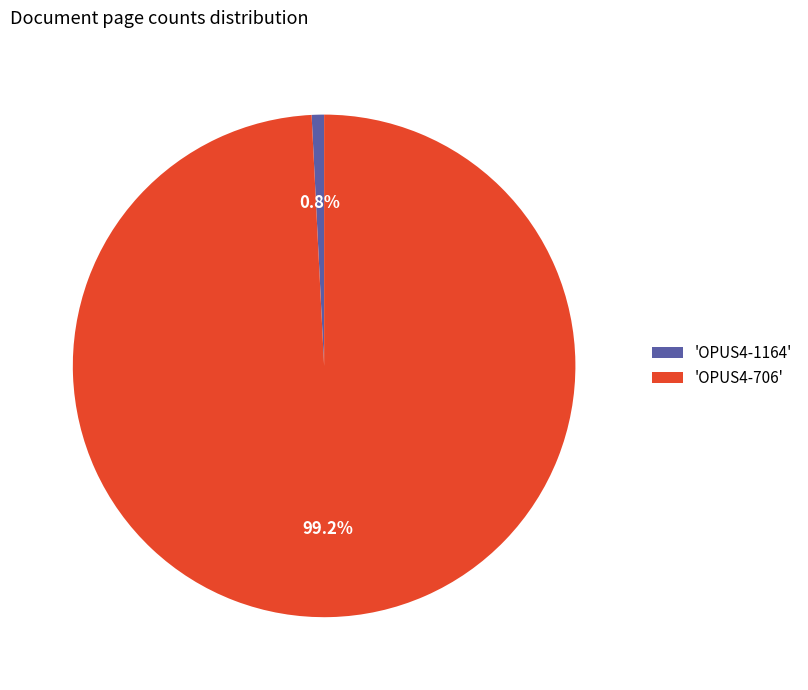

How many slices are in this pie chart?

2